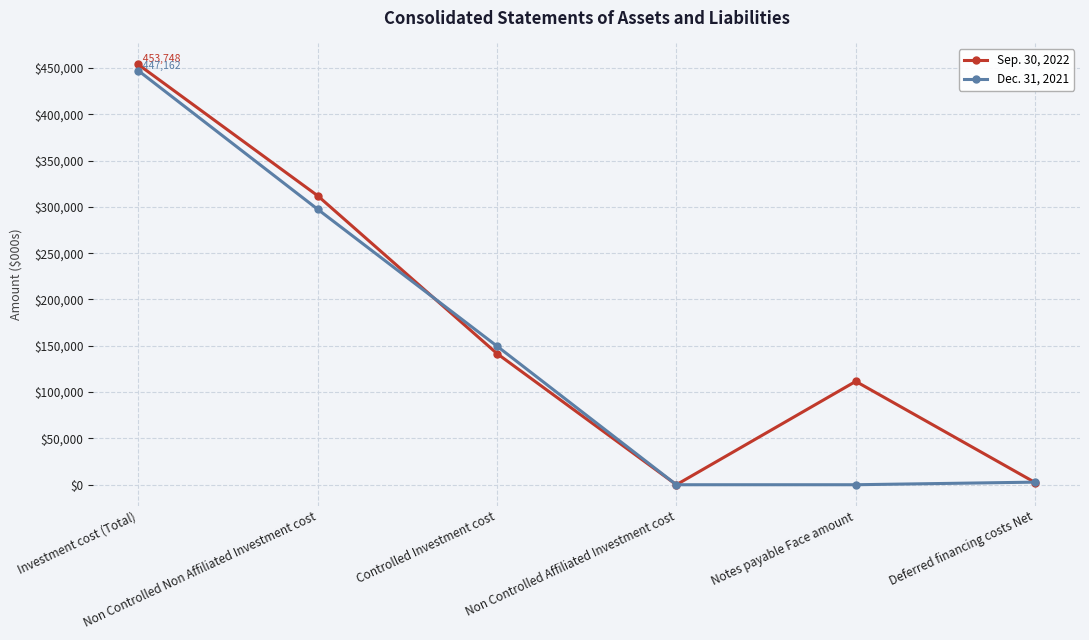

At which label does Dec. 31, 2021 first exceed 149664?

Investment cost (Total)